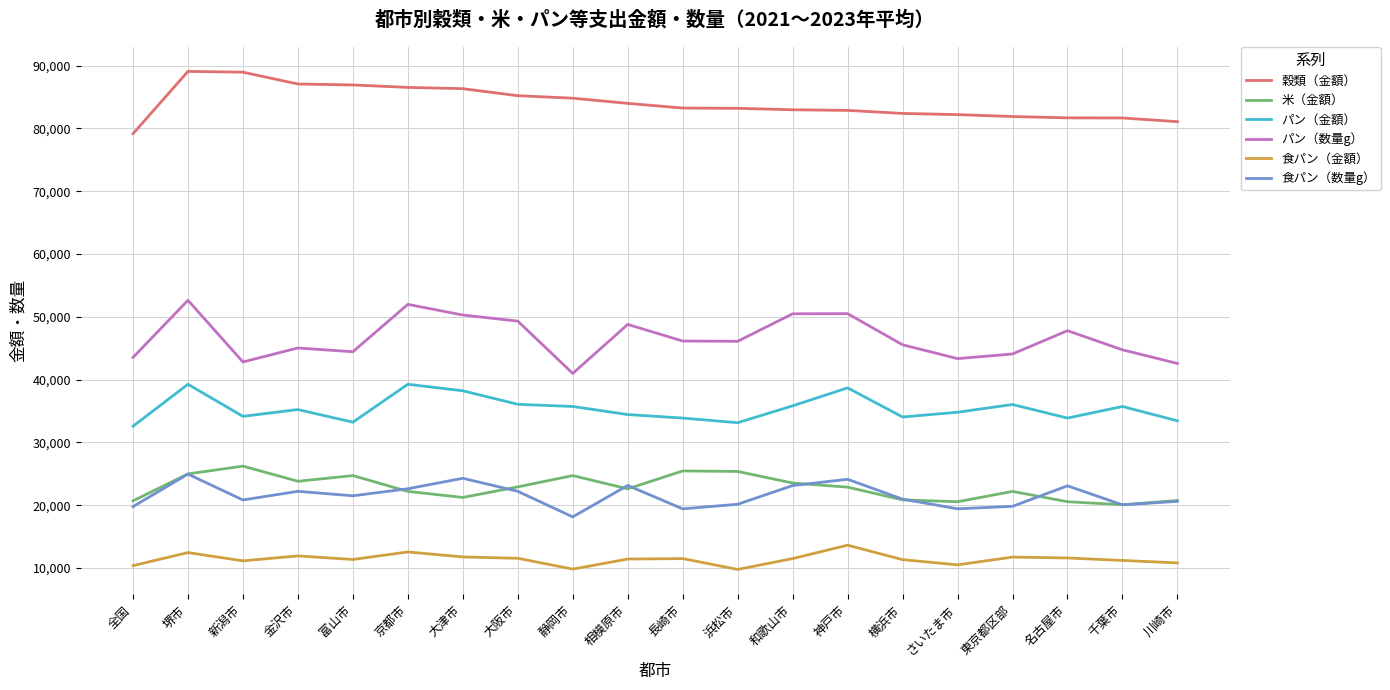

What is the minimum value shown in the chart?

9770